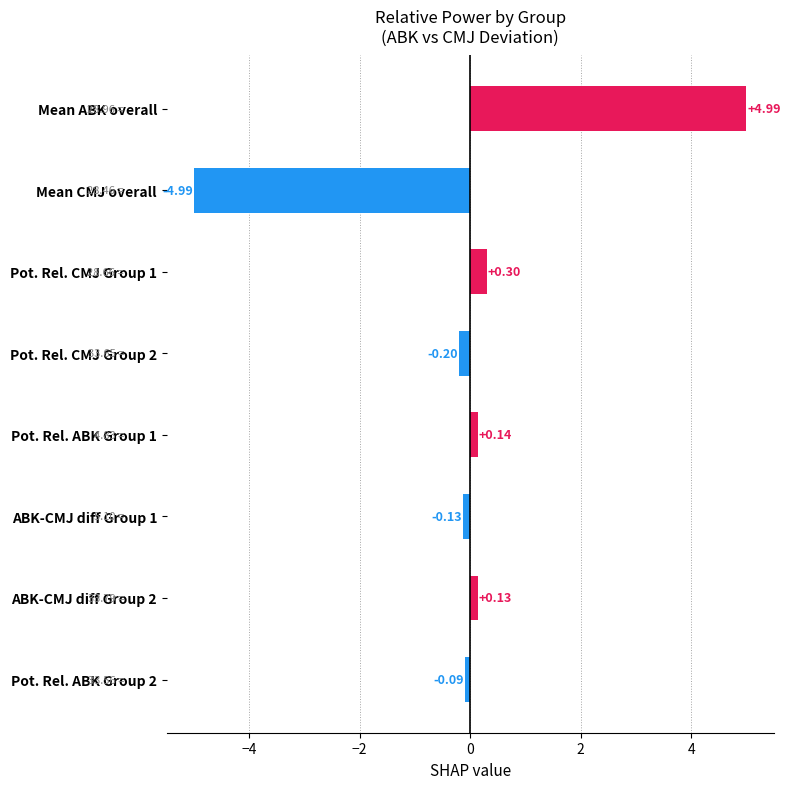

List the labels in order of value, smallest first.

Mean CMJ overall, Pot. Rel. CMJ Group 2, ABK-CMJ diff Group 1, Pot. Rel. ABK Group 2, ABK-CMJ diff Group 2, Pot. Rel. ABK Group 1, Pot. Rel. CMJ Group 1, Mean ABK overall